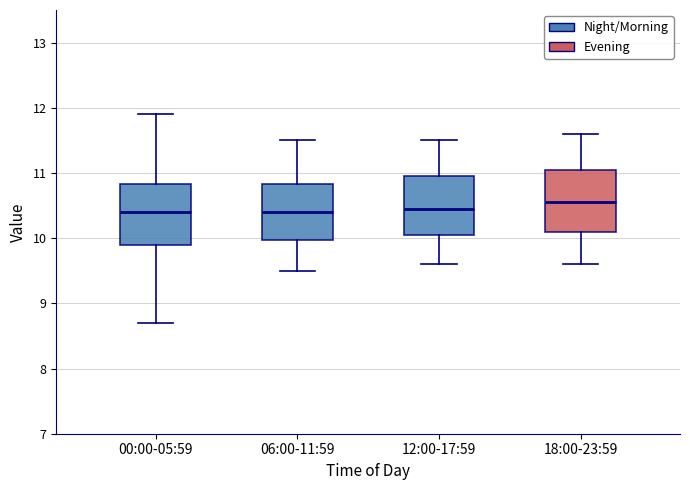

Reading left to right, transcribe this box plot: for each box, give where its median line is, the range the box spans, and where its two whiskers end, as read against the y-axis. The values are not printed on the chart, so give them approximately, as read against the axis.

00:00-05:59: median 10.4, box 9.9 to 10.8, whiskers 8.7 to 11.9
06:00-11:59: median 10.4, box 10.0 to 10.8, whiskers 9.5 to 11.5
12:00-17:59: median 10.5, box 10.1 to 11.0, whiskers 9.6 to 11.5
18:00-23:59: median 10.6, box 10.1 to 11.1, whiskers 9.6 to 11.6